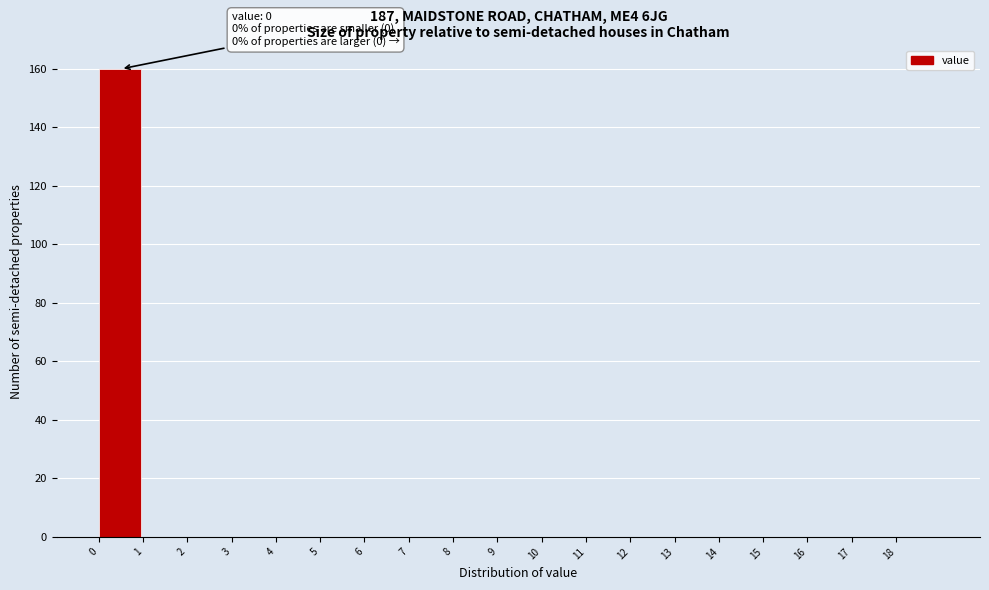

Which range on the x-axis has the tallest bar?

0 to 1